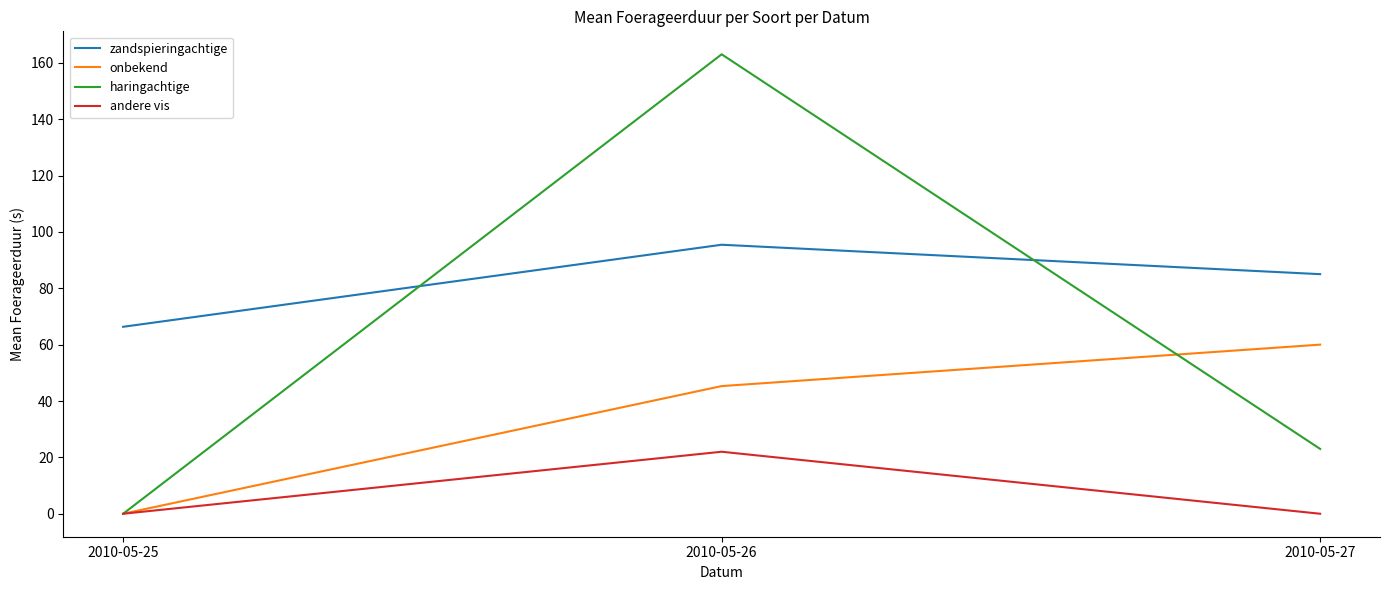

At which category is the sum across all series the highest?

2010-05-26